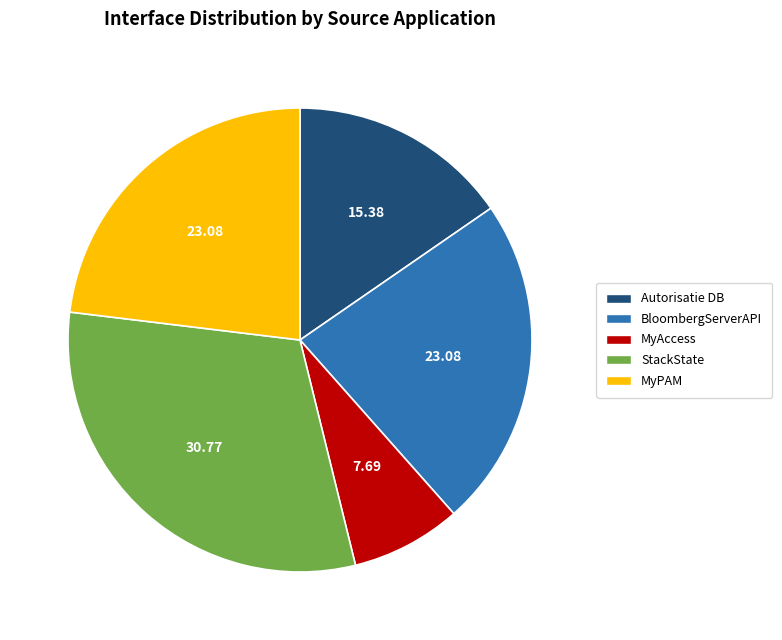

Is there a majority slice in this chart?

No